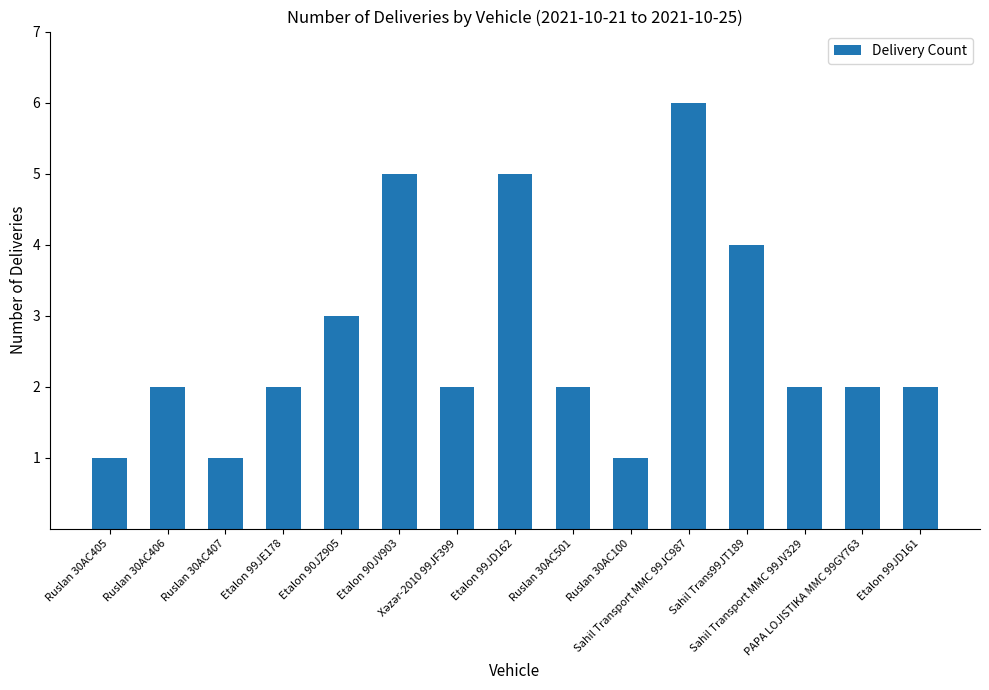

True or false: the data shows 3 at Etalon 99JE178.

False